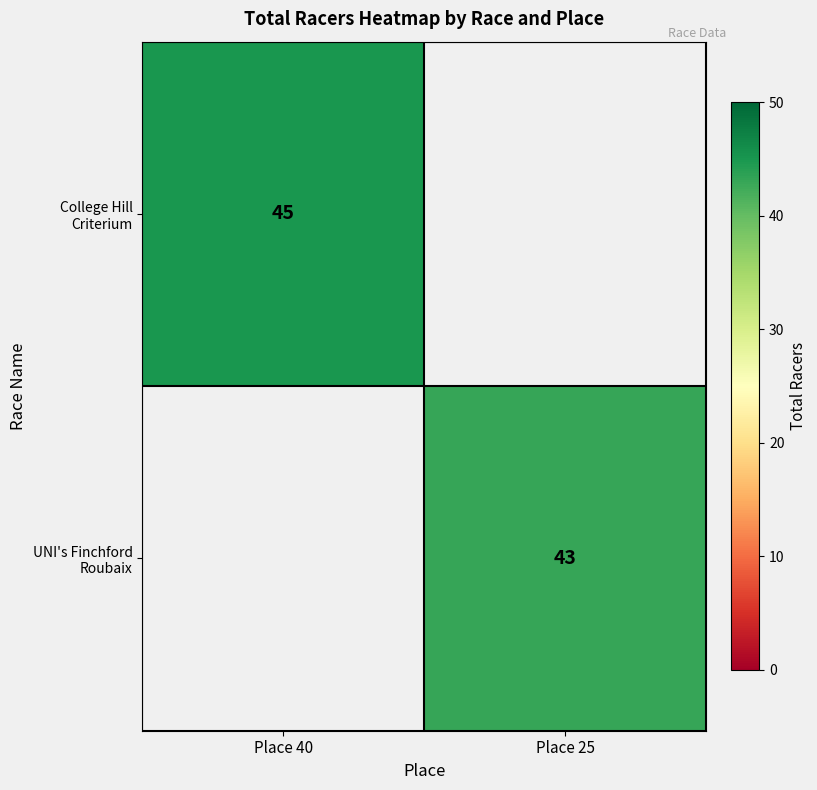

True or false: College Hill Criterium has a value of 45 at Place 40.

True